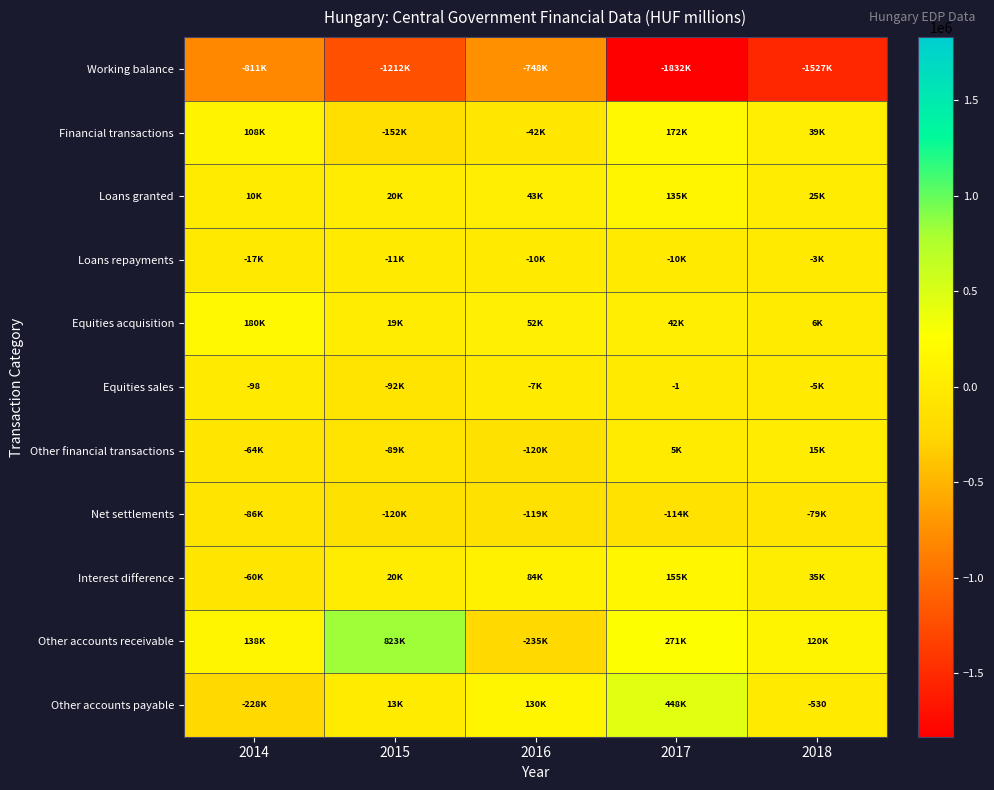

What is the minimum value shown in the chart?

-1831721.6